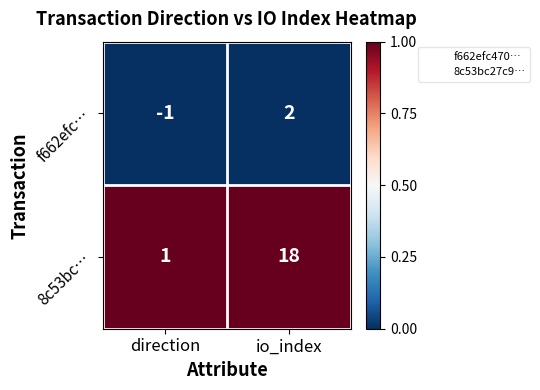

At how many categories does at least one series exceed 0?

2